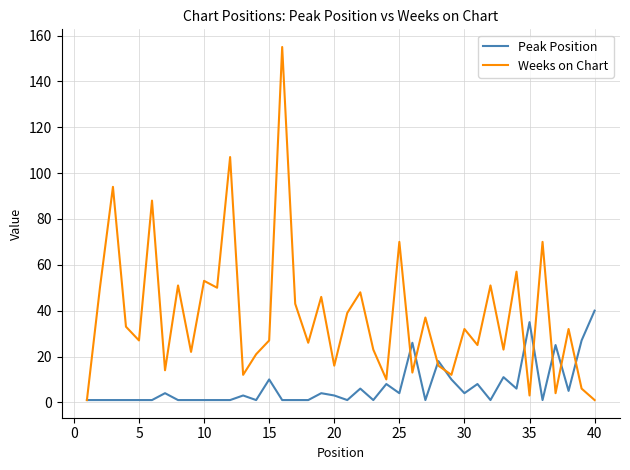

List the series in order of their peak value, highest first.

Weeks on Chart, Peak Position